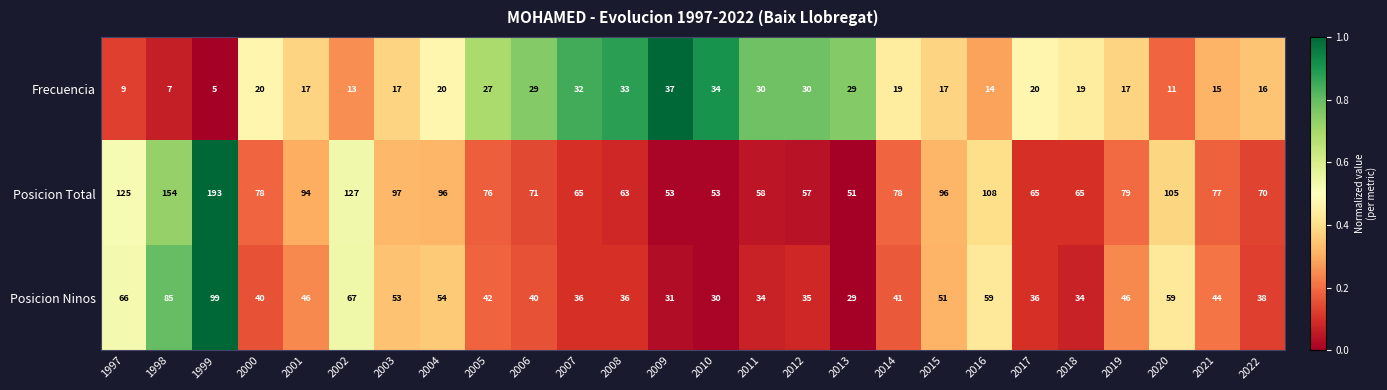

At which label does Posicion Total reach its minimum?

2013